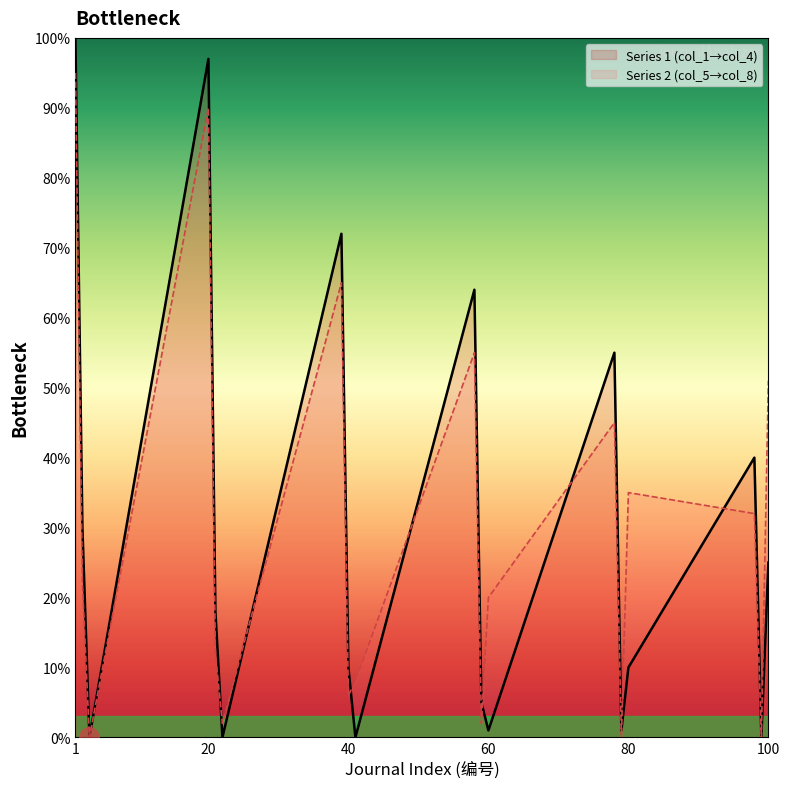

At 20, list the series in order from largest to smallest.

Series 1 (col_1→col_4), Series 2 (col_5→col_8)